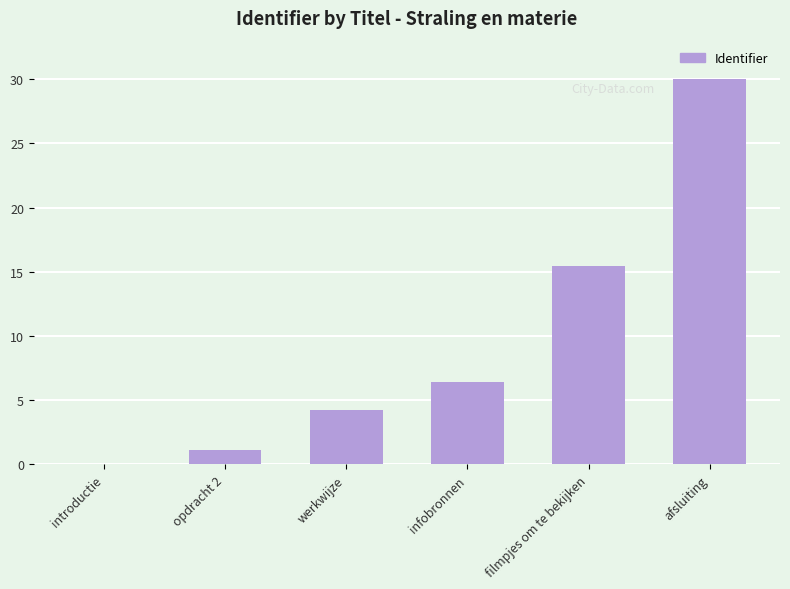

How many data points does each series have?

6